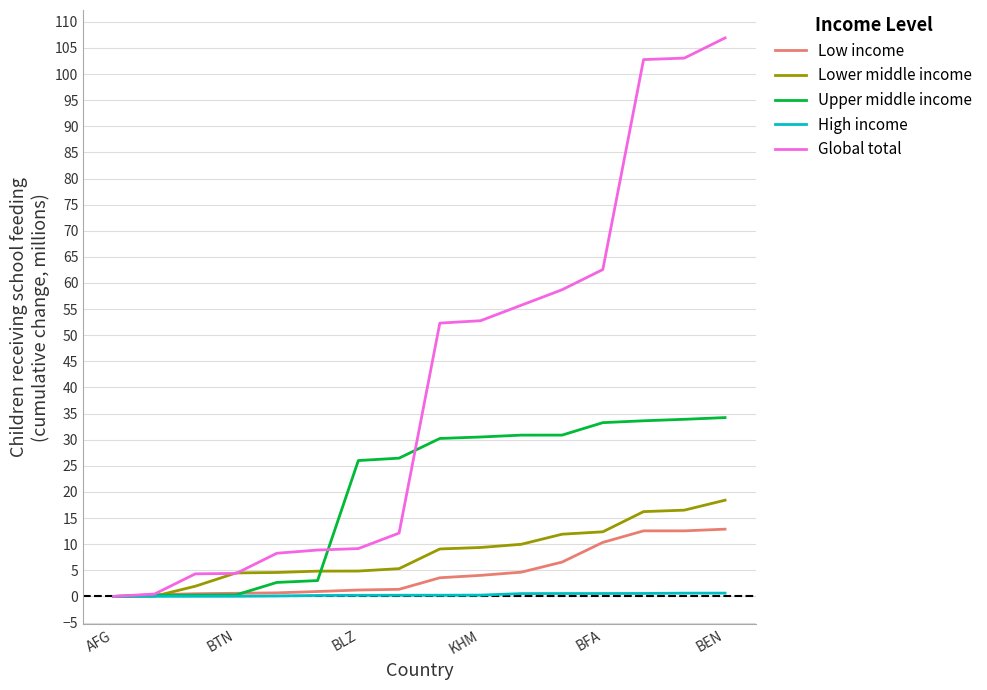

What are all the series names shown in the legend?

Low income, Lower middle income, Upper middle income, High income, Global total